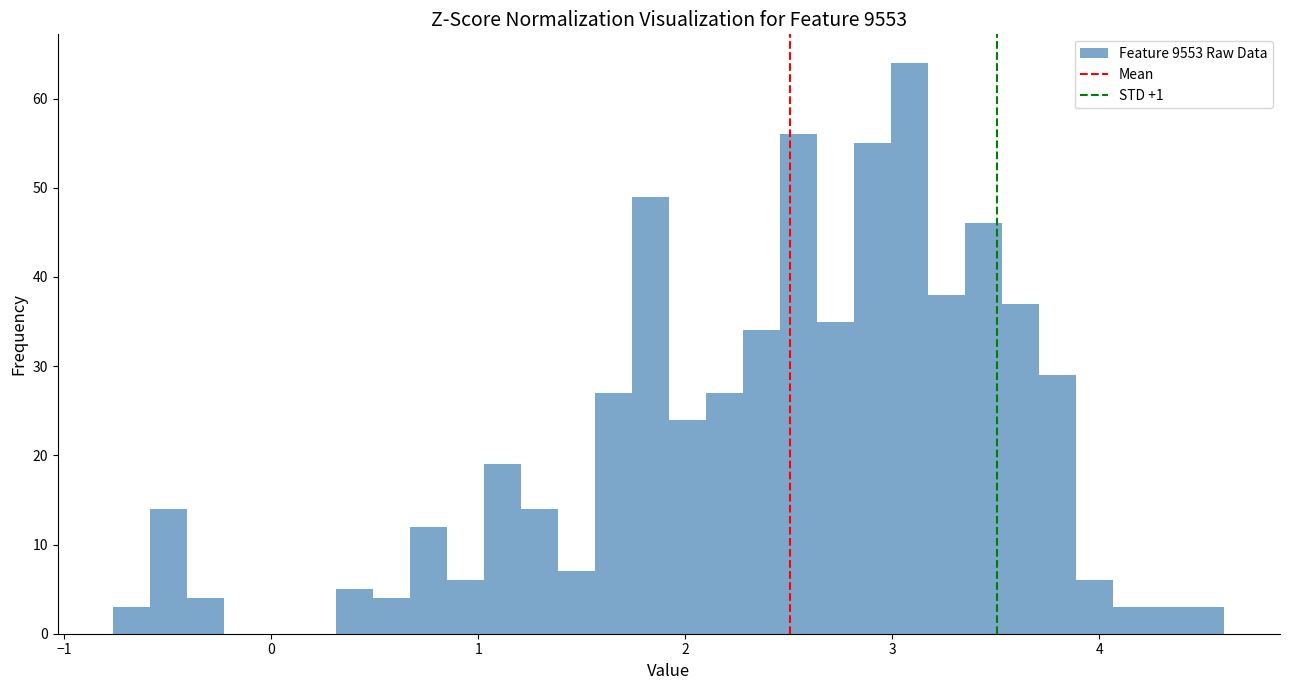

Read against the x-axis, roughly where is the centre of the tallest bar?

3.1